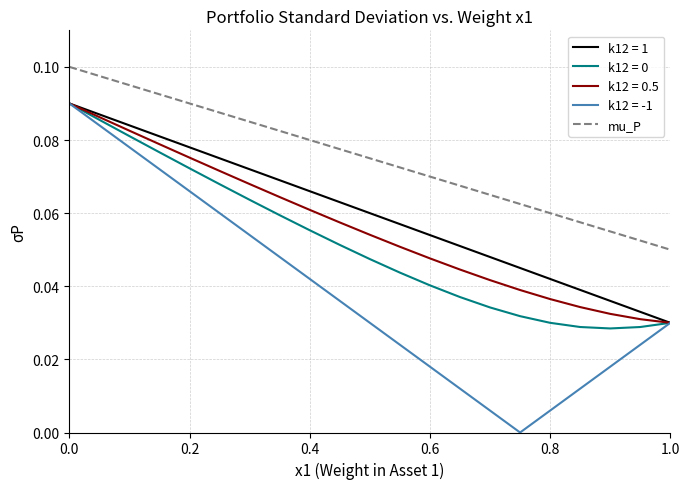

Does the chart have visible grid lines?

Yes